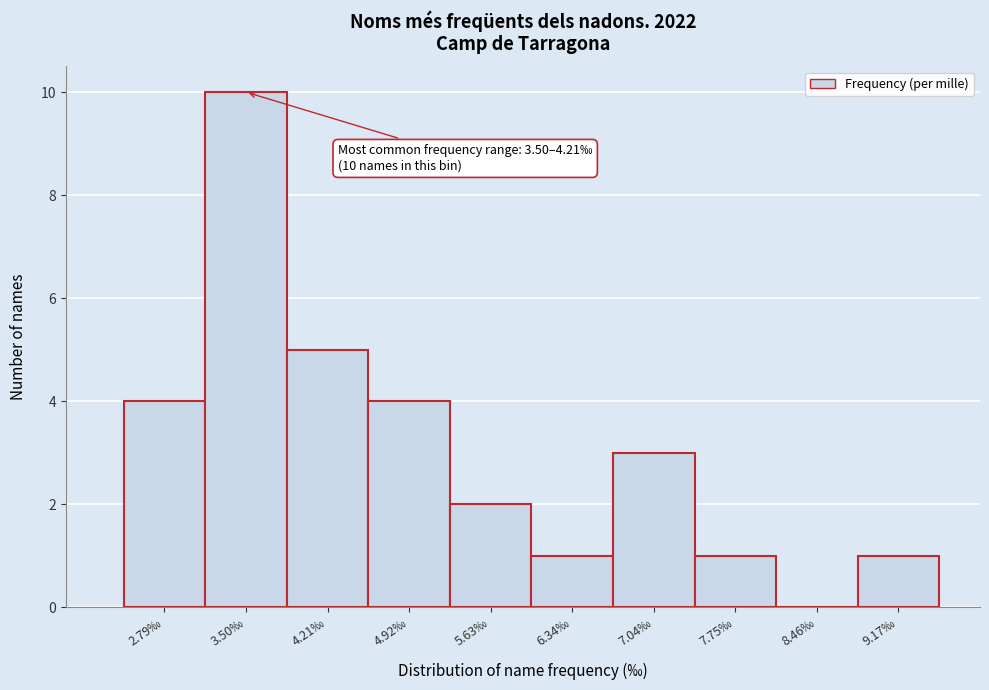

Reading left to right, list all the values displayed in this chart.

2.79‰=4	3.50‰=10	4.21‰=5	4.92‰=4	5.63‰=2	6.34‰=1	7.04‰=3	7.75‰=1	8.46‰=0	9.17‰=1